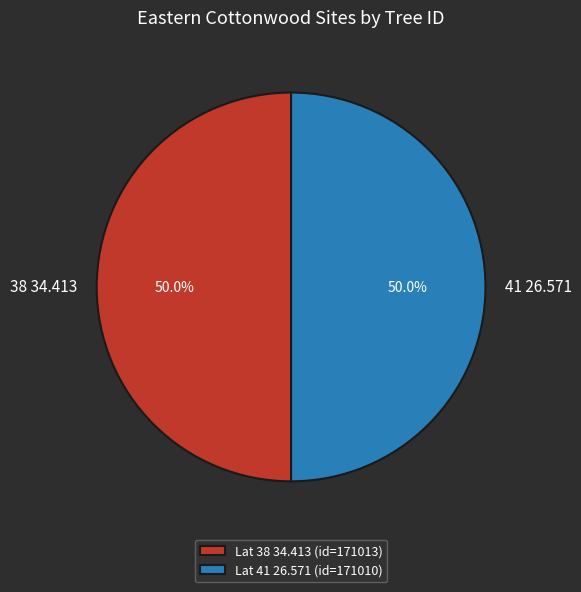

Count the number of slices in the pie.

2